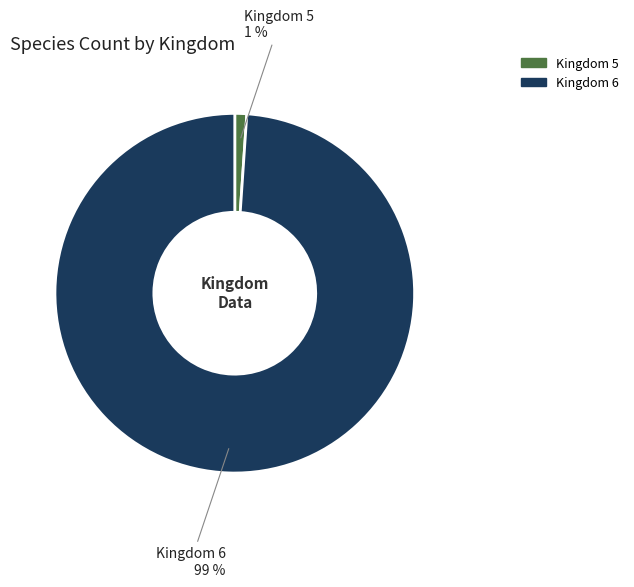

To the nearest percent, what portion does Kingdom 6 represent?

99%